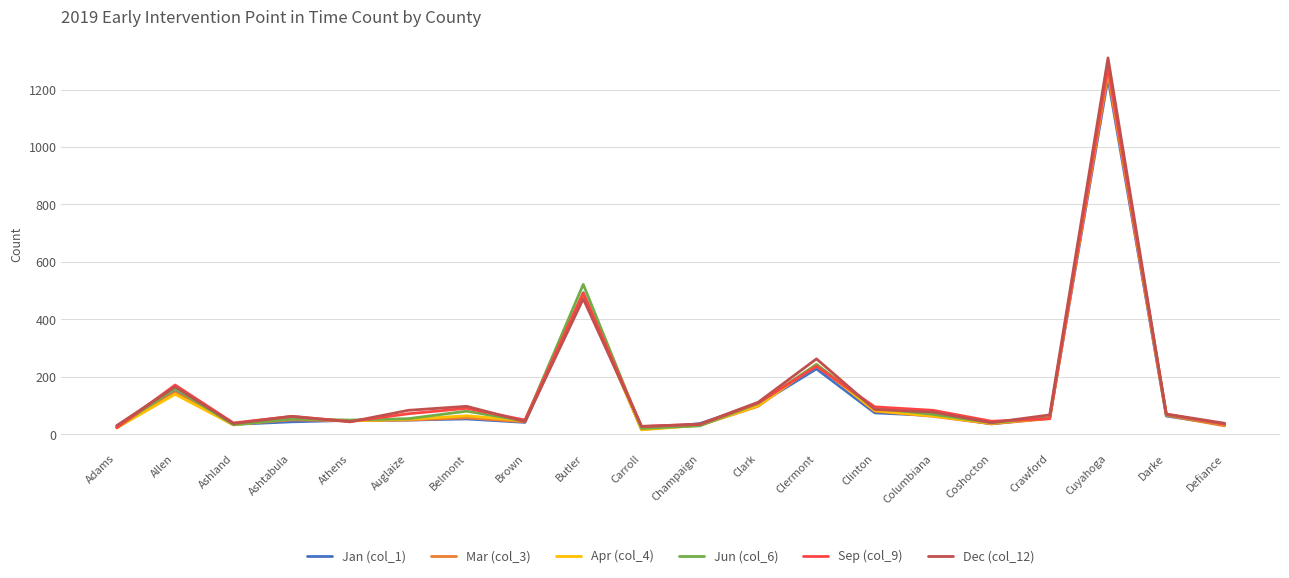

What is the maximum value for Sep (col_9)?

1277